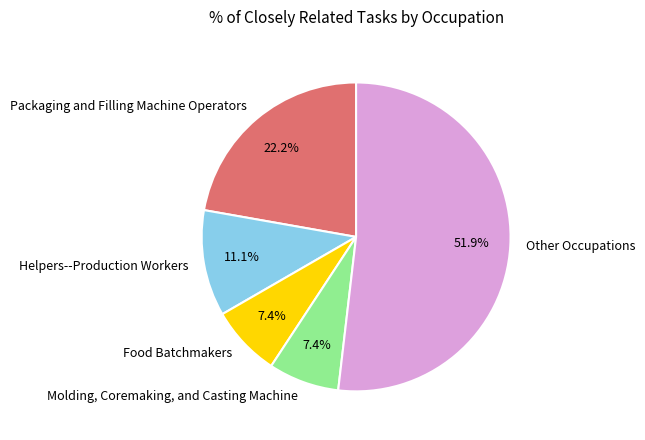

What is the largest slice in the pie chart?

Other Occupations